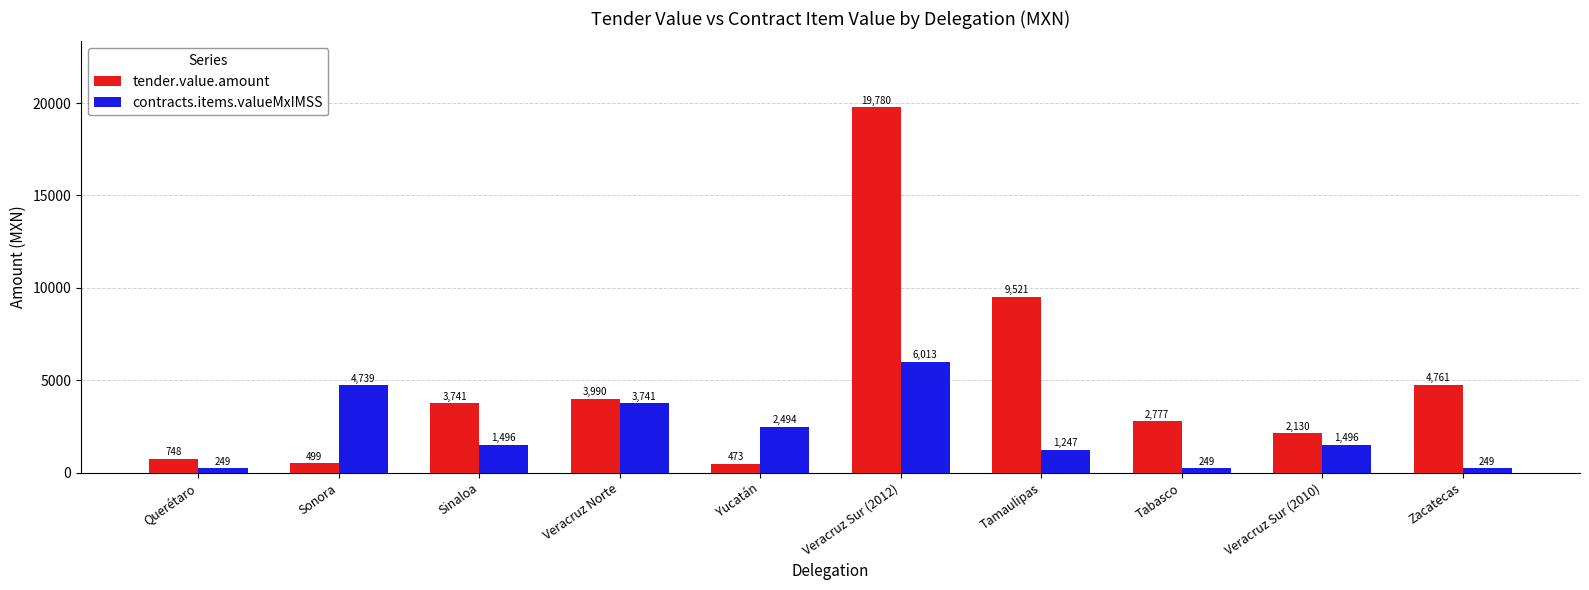

The contracts.items.valueMxIMSS series shows 4738.6 at Sonora. True or false?

True